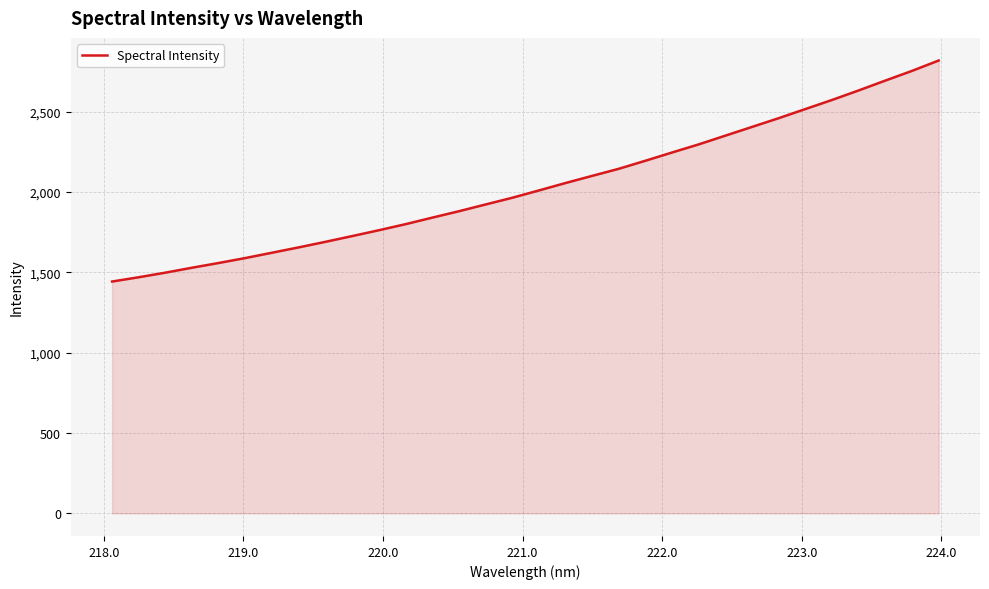

Count the number of data series in this chart.

1